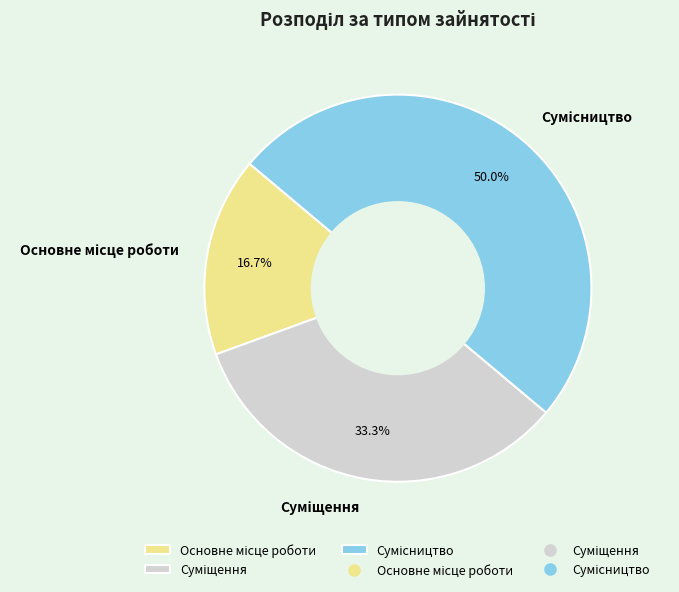

Is Суміщення the majority of the pie?

No